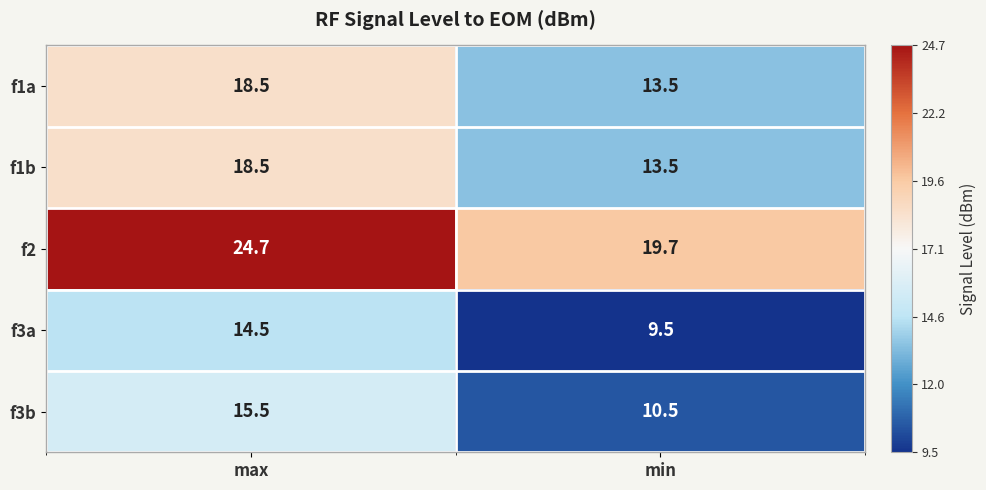

Reading right to left, list all the values displayed in this chart.

f1a: min=13.5	max=18.5
f1b: min=13.5	max=18.5
f2: min=19.7	max=24.7
f3a: min=9.5	max=14.5
f3b: min=10.5	max=15.5